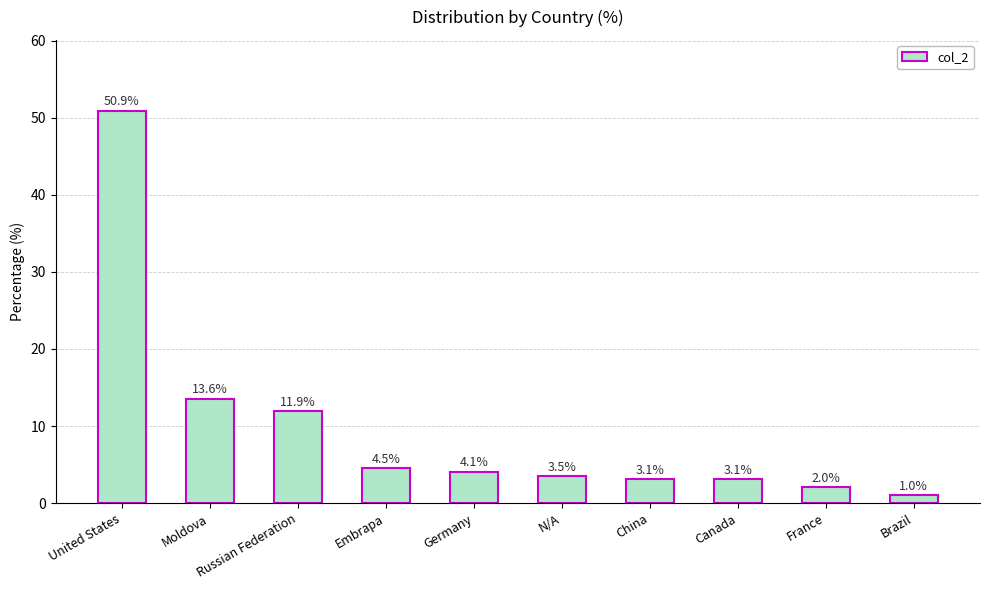

Which has a higher value, Moldova or Russian Federation?

Moldova